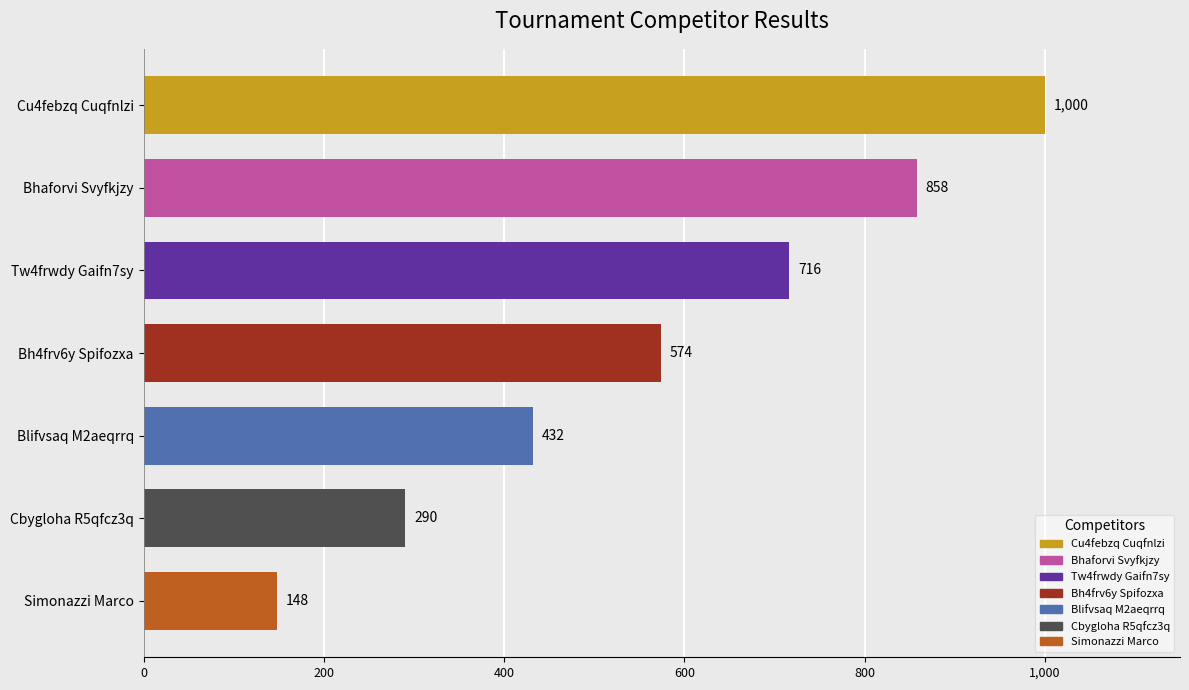

Which has a higher value, Blifvsaq M2aeqrrq or Cu4febzq Cuqfnlzi?

Cu4febzq Cuqfnlzi